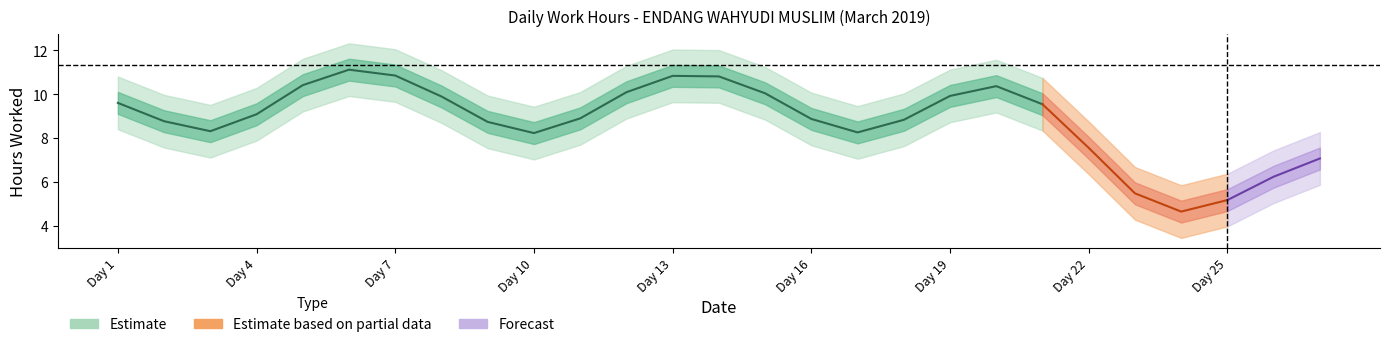

How many data points does each series have?

27